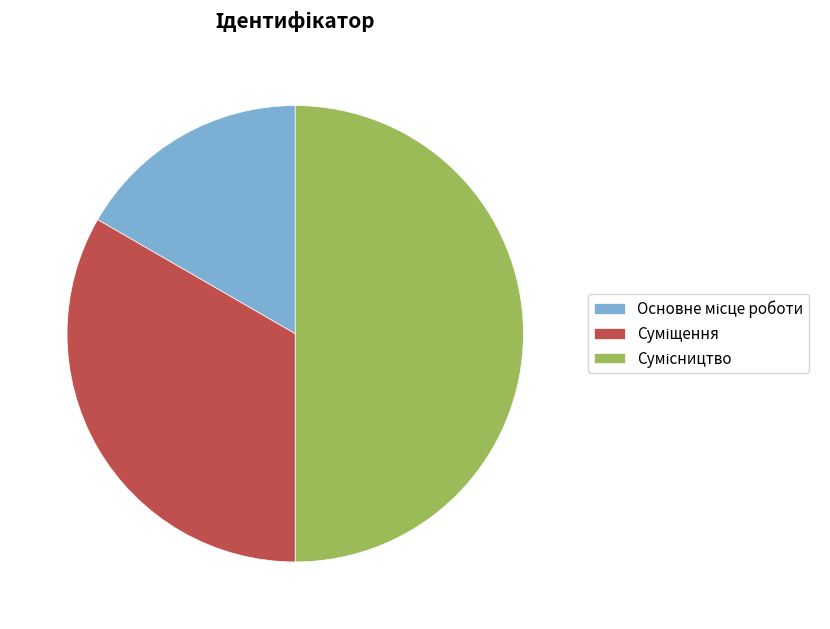

Is it true that Сумісництво is 38% of the pie?

False